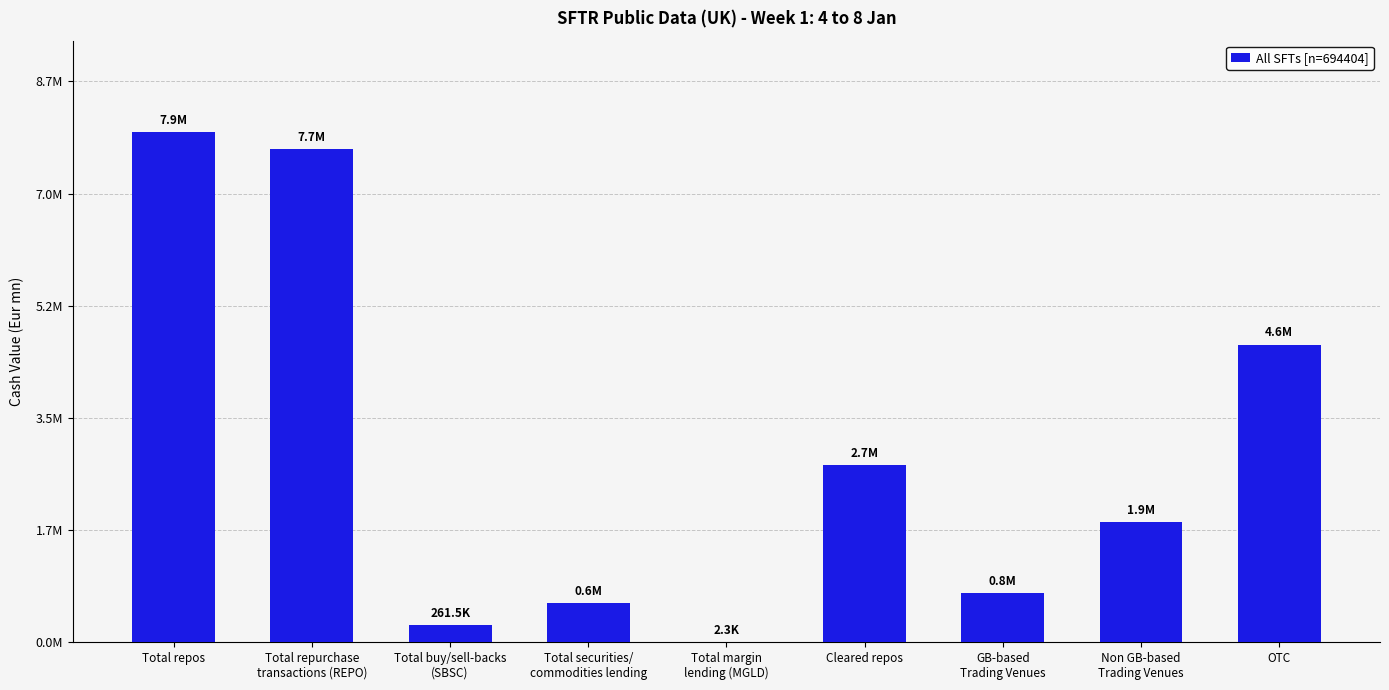

Reading right to left, extract all data points from this chart.

OTC=4627676.7	Non GB-based
Trading Venues=1870675.2	GB-based
Trading Venues=764670.4	Cleared repos=2747076.2	Total margin
lending (MGLD)=2293.3	Total securities/
commodities lending=600967.4	Total buy/sell-backs
(SBSC)=261484.0	Total repurchase
transactions (REPO)=7667521.1	Total repos=7929005.0